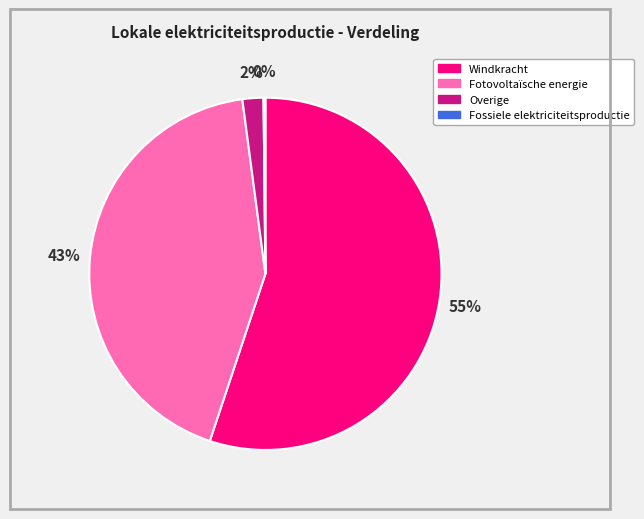

Which slice represents more than half of the pie?

Windkracht